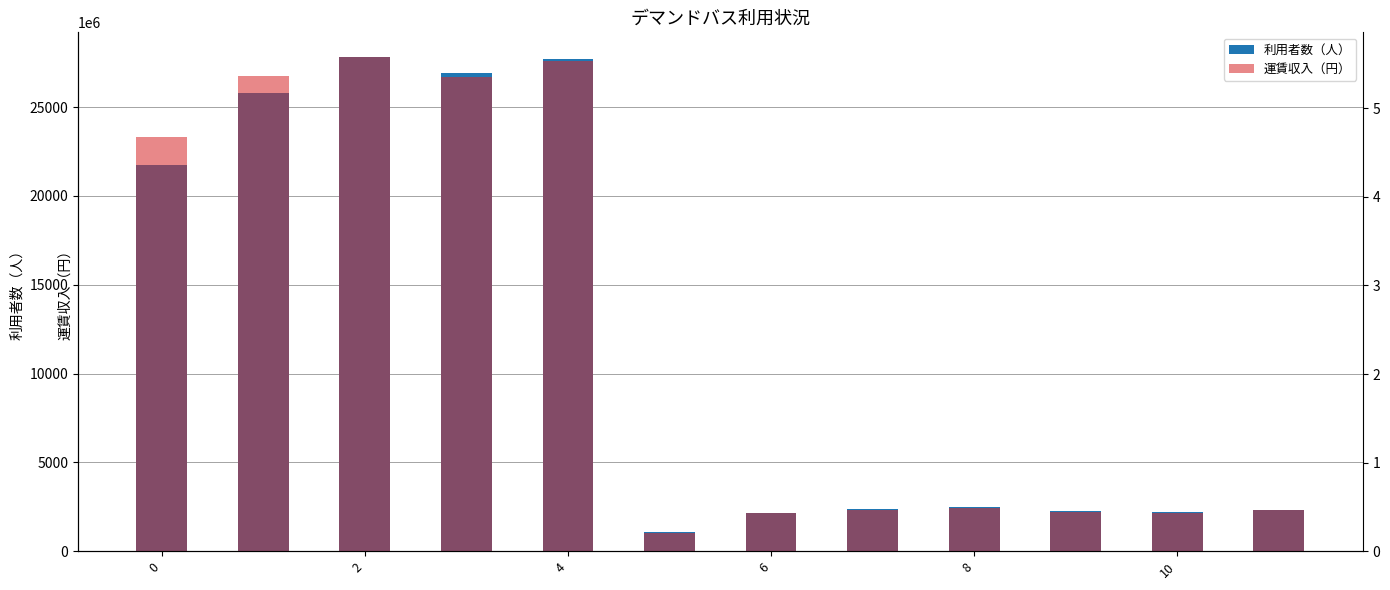

Count the number of categories in the chart.

12